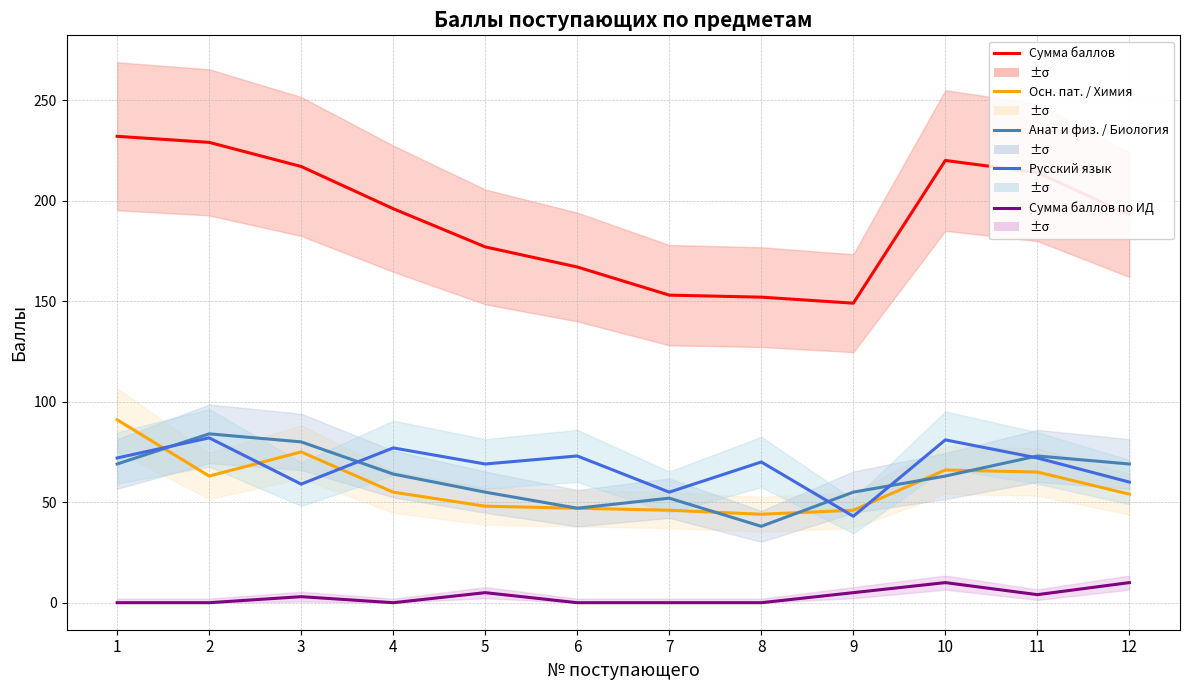

Is this an area chart (filled region under the line)?

No